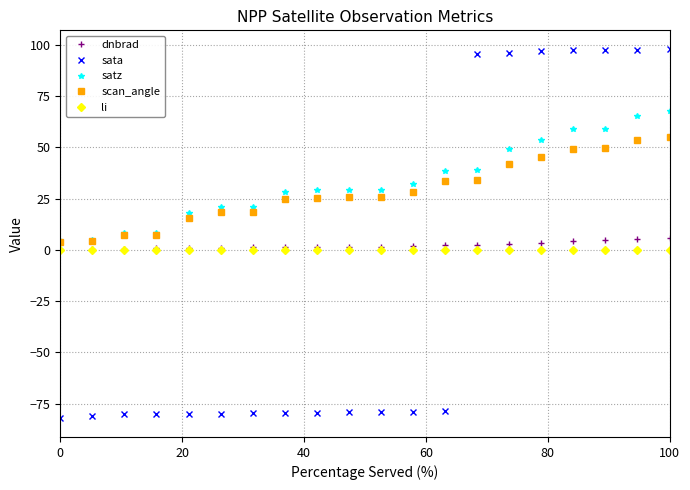

True or false: li and satz cross at least once.

False